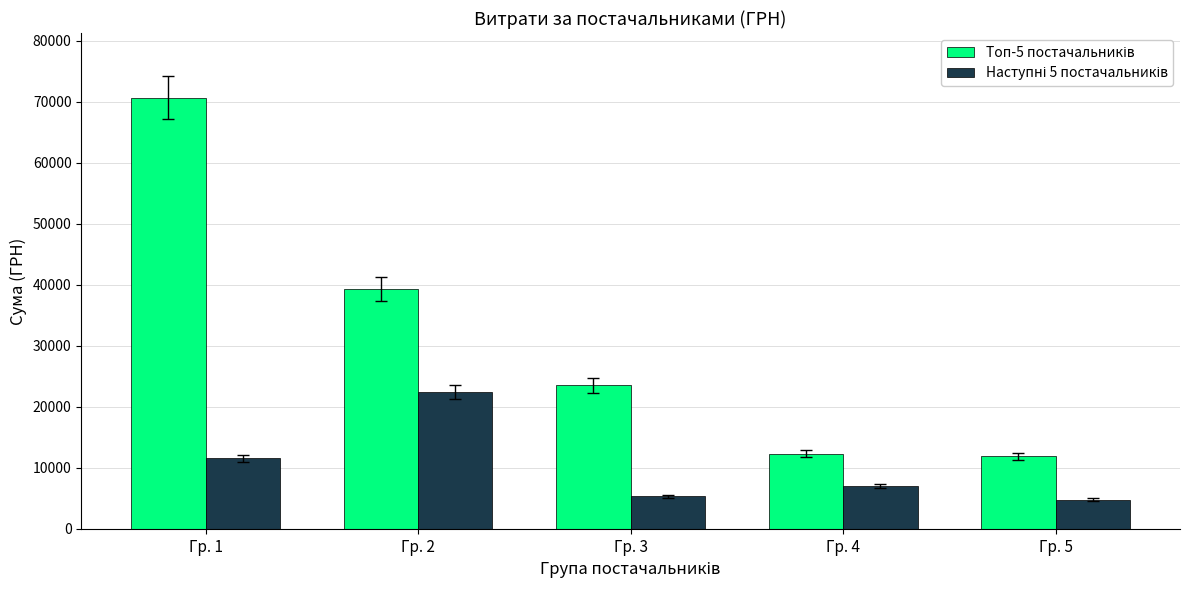

What is the spread (max minus min) of values at Гр. 5?

7088.7